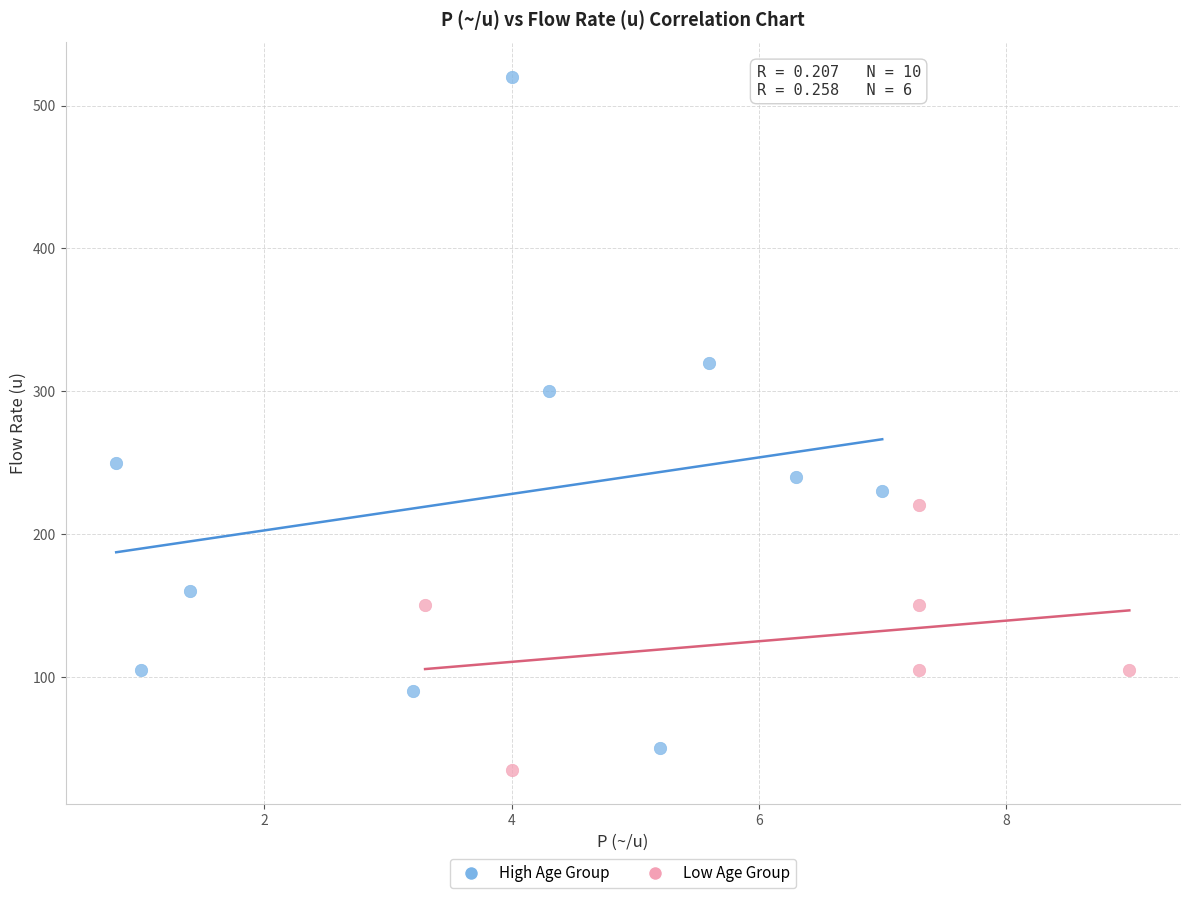

What are all the series names shown in the legend?

High Age Group, Low Age Group